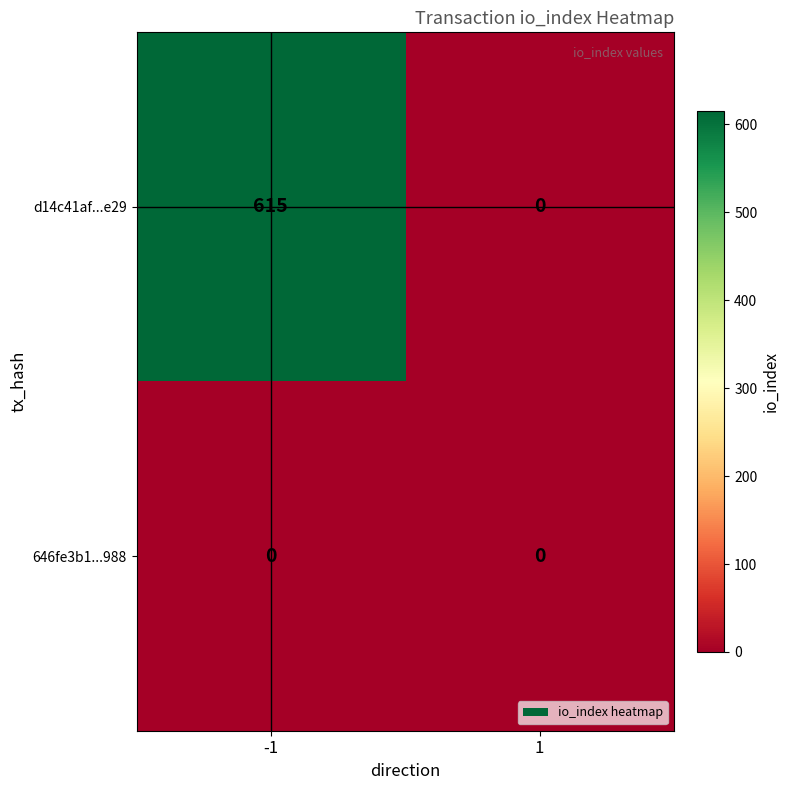

What is the sum of all d14c41af...e29 values?

615